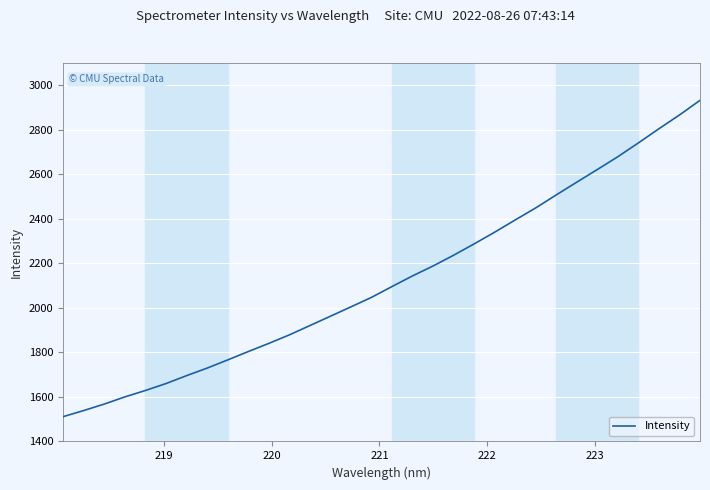

Is this an area chart (filled region under the line)?

No